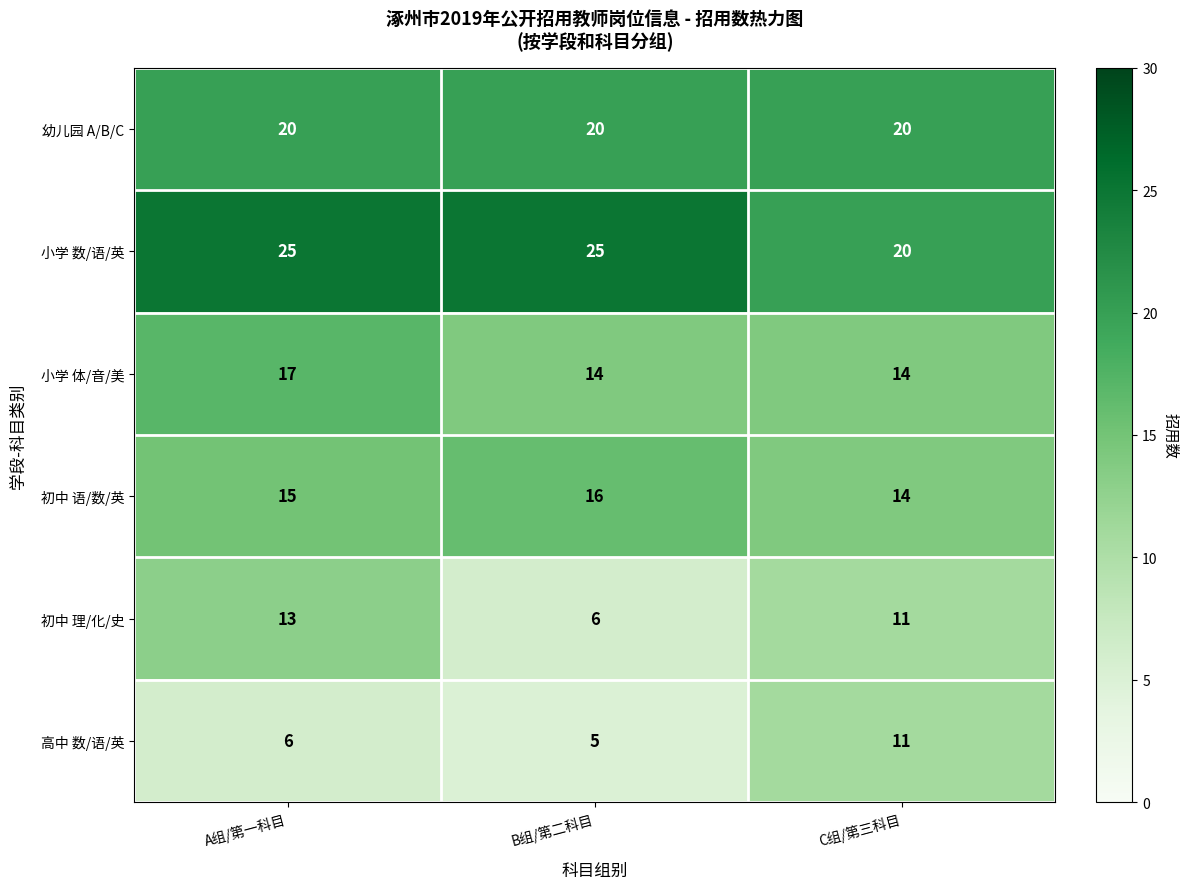

Reading left to right, what are all the values shown in this chart?

幼儿园 A/B/C: A组/第一科目=20	B组/第二科目=20	C组/第三科目=20
小学 数/语/英: A组/第一科目=25	B组/第二科目=25	C组/第三科目=20
小学 体/音/美: A组/第一科目=17	B组/第二科目=14	C组/第三科目=14
初中 语/数/英: A组/第一科目=15	B组/第二科目=16	C组/第三科目=14
初中 理/化/史: A组/第一科目=13	B组/第二科目=6	C组/第三科目=11
高中 数/语/英: A组/第一科目=6	B组/第二科目=5	C组/第三科目=11